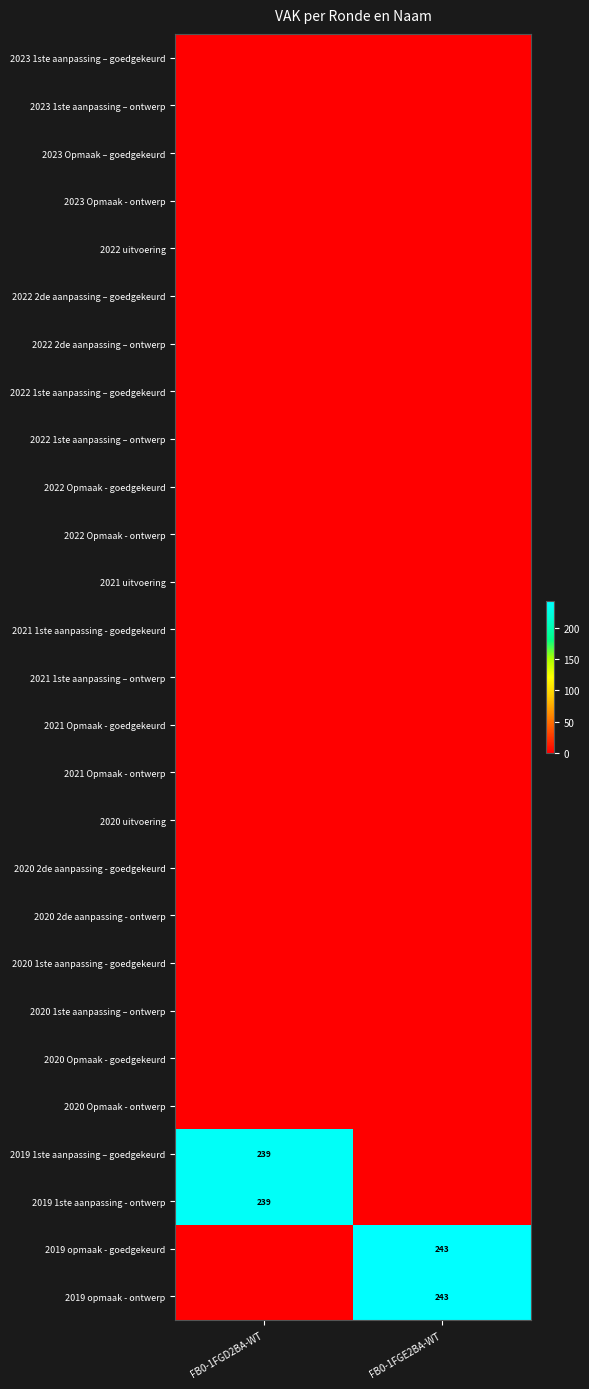

List the series in order of their peak value, lowest first.

2023 1ste aanpassing – goedgekeurd, 2023 1ste aanpassing – ontwerp, 2023 Opmaak – goedgekeurd, 2023 Opmaak - ontwerp, 2022 uitvoering, 2022 2de aanpassing – goedgekeurd, 2022 2de aanpassing – ontwerp, 2022 1ste aanpassing – goedgekeurd, 2022 1ste aanpassing – ontwerp, 2022 Opmaak - goedgekeurd, 2022 Opmaak - ontwerp, 2021 uitvoering, 2021 1ste aanpassing - goedgekeurd, 2021 1ste aanpassing – ontwerp, 2021 Opmaak - goedgekeurd, 2021 Opmaak - ontwerp, 2020 uitvoering, 2020 2de aanpassing - goedgekeurd, 2020 2de aanpassing - ontwerp, 2020 1ste aanpassing - goedgekeurd, 2020 1ste aanpassing – ontwerp, 2020 Opmaak - goedgekeurd, 2020 Opmaak - ontwerp, 2019 1ste aanpassing – goedgekeurd, 2019 1ste aanpassing - ontwerp, 2019 opmaak - goedgekeurd, 2019 opmaak - ontwerp